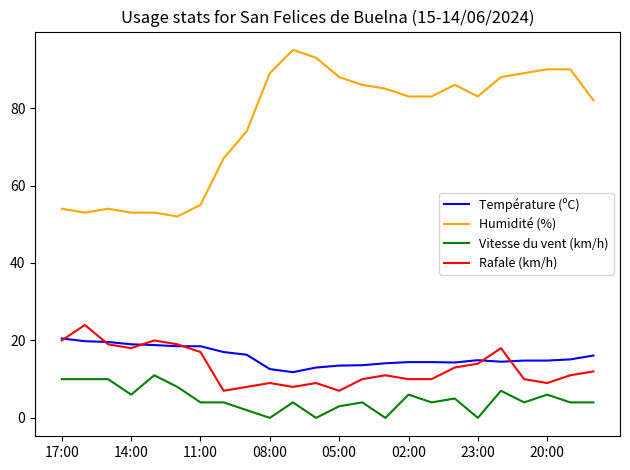

True or false: Vitesse du vent (km/h) and Humidité (%) cross at least once.

False